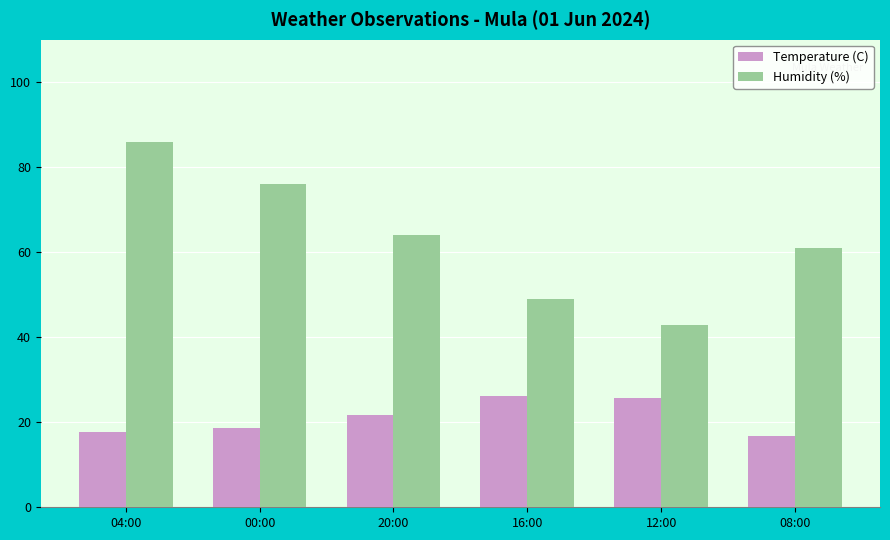

Is the value of Temperature (C) at 20:00 greater than the value of Humidity (%) at 20:00?

No